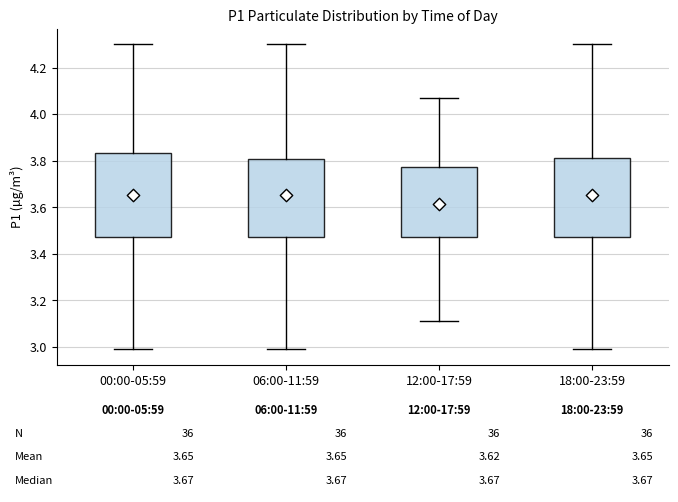

Comparing the boxes themselves (not the whiskers), which one is the tallest?

00:00-05:59